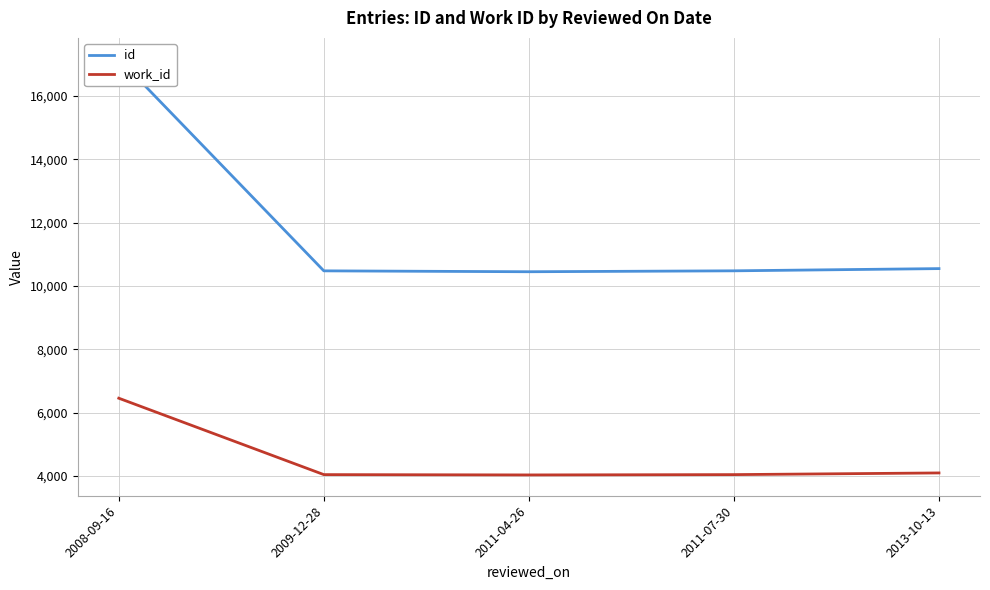

What is the highest value of the id series?

17182